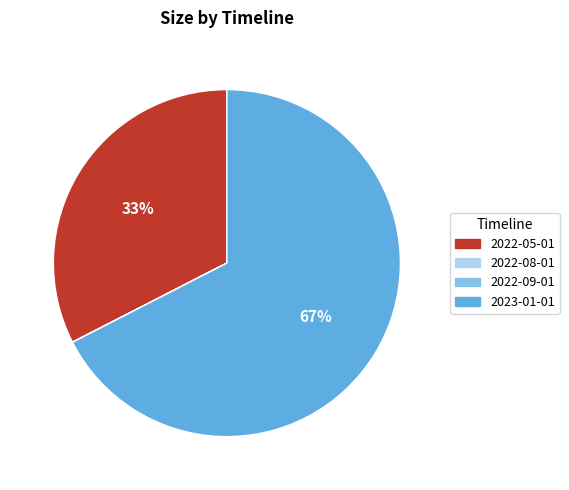

To the nearest percent, what is the difference between the largest and smallest slice percentages?

67%